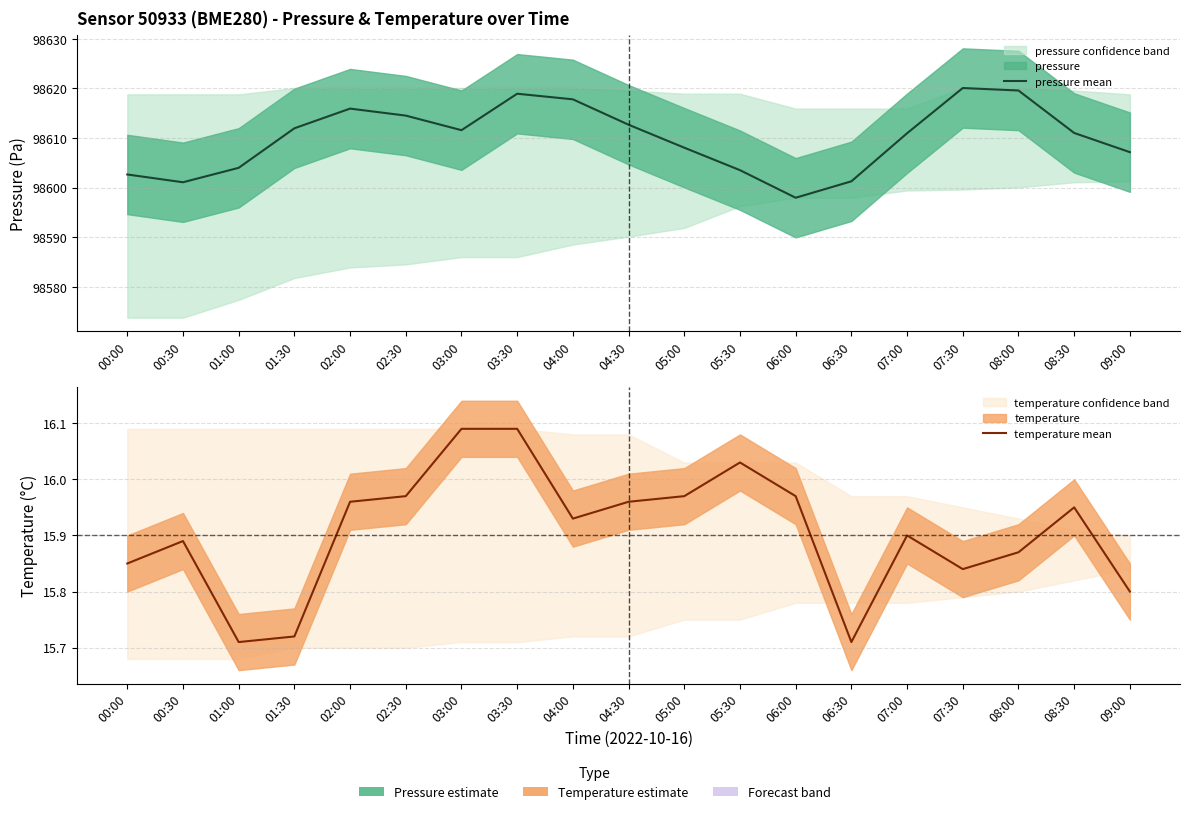

The pressure mean series shows 98617.8 at 04:00. True or false?

True